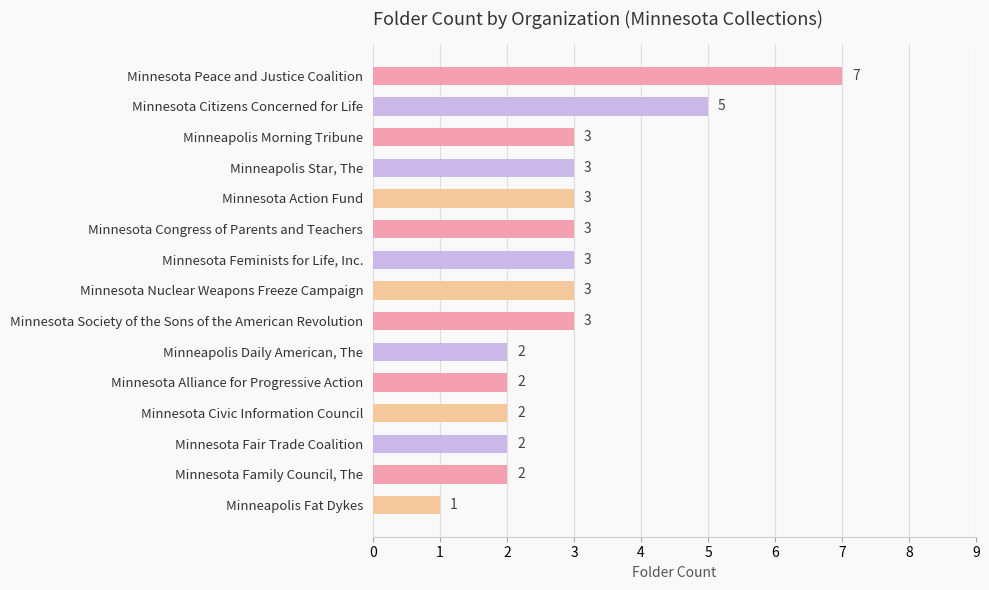

Reading top to bottom, what are all the values shown in this chart?

7	5	3	3	3	3	3	3	3	2	2	2	2	2	1